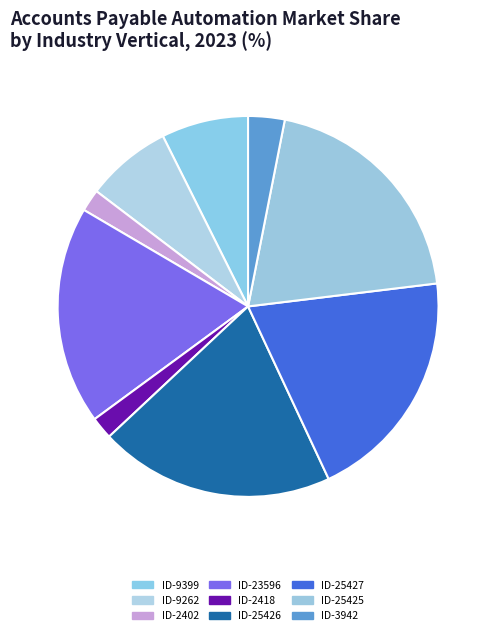

How many segments does this pie chart have?

9